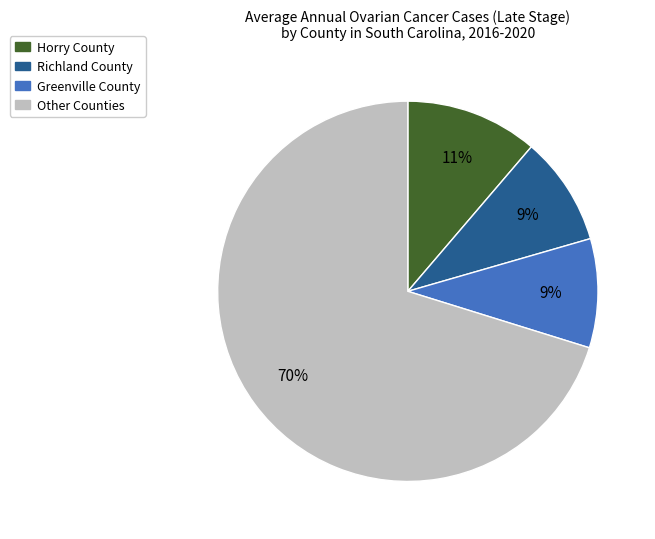

To the nearest percent, what percentage of the pie is Greenville County?

9%